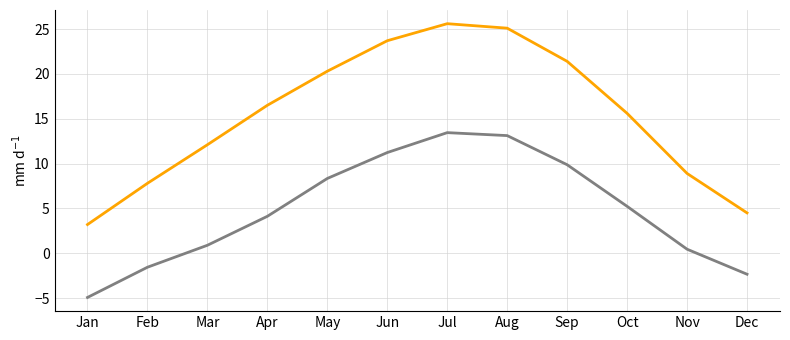

What is the smallest value displayed?

-4.9